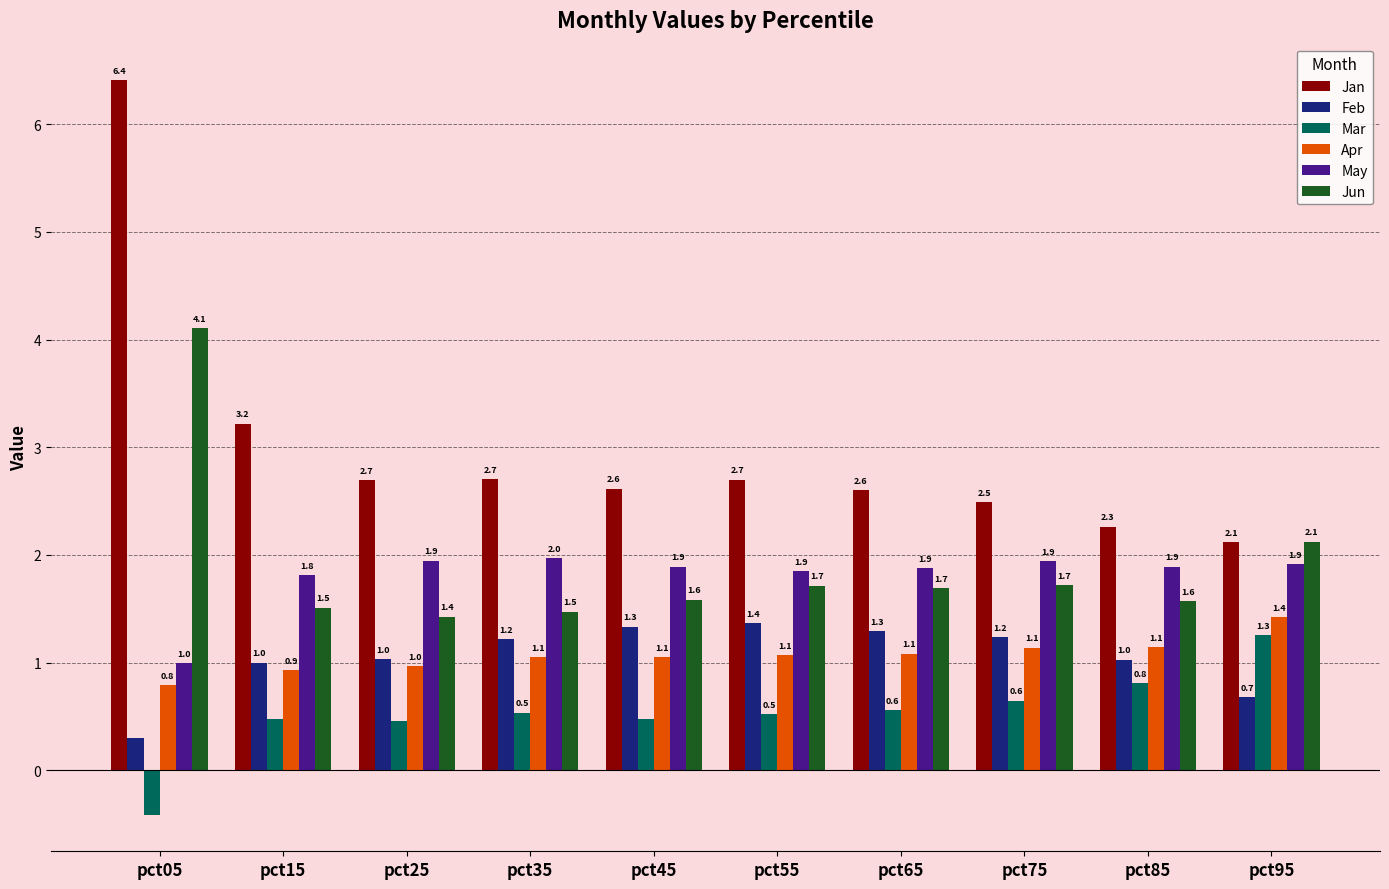

Which category has the lowest value in the May series?

pct05